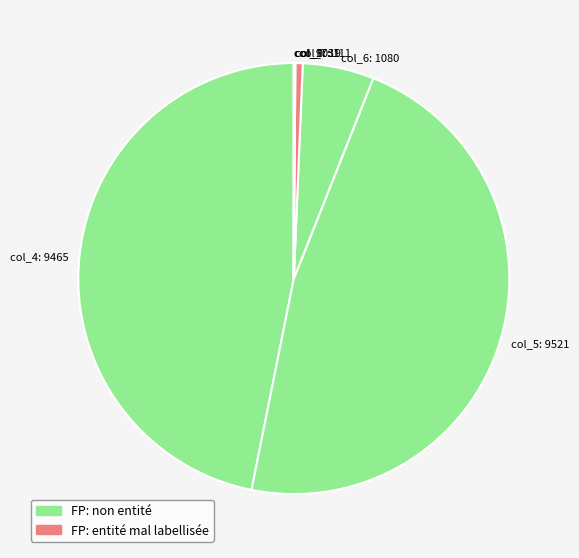

Between col_5: 9521 and col_7: 111, which is larger?

col_5: 9521